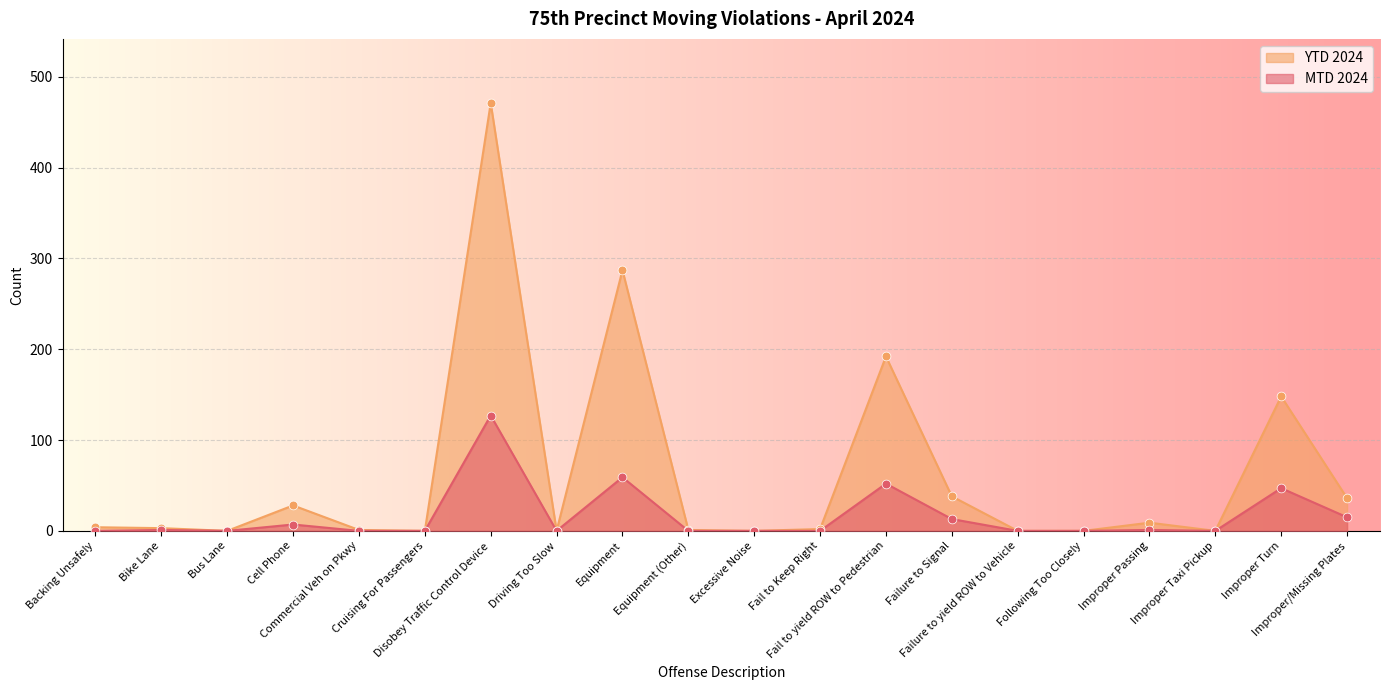

Which series reaches the minimum Y coordinate?

MTD 2024